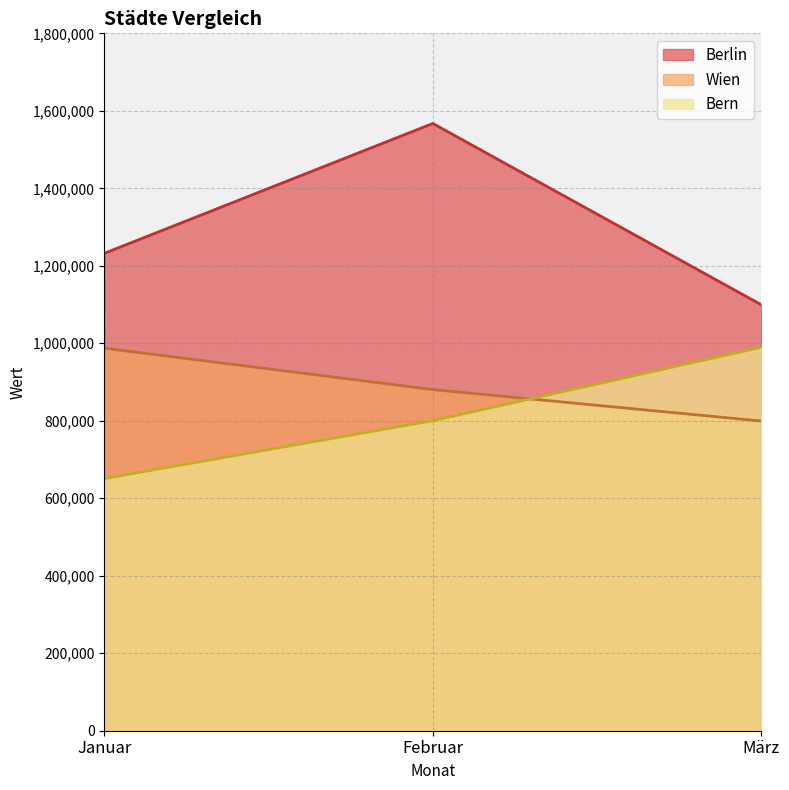

List the series in order of their peak value, highest first.

Berlin, Bern, Wien